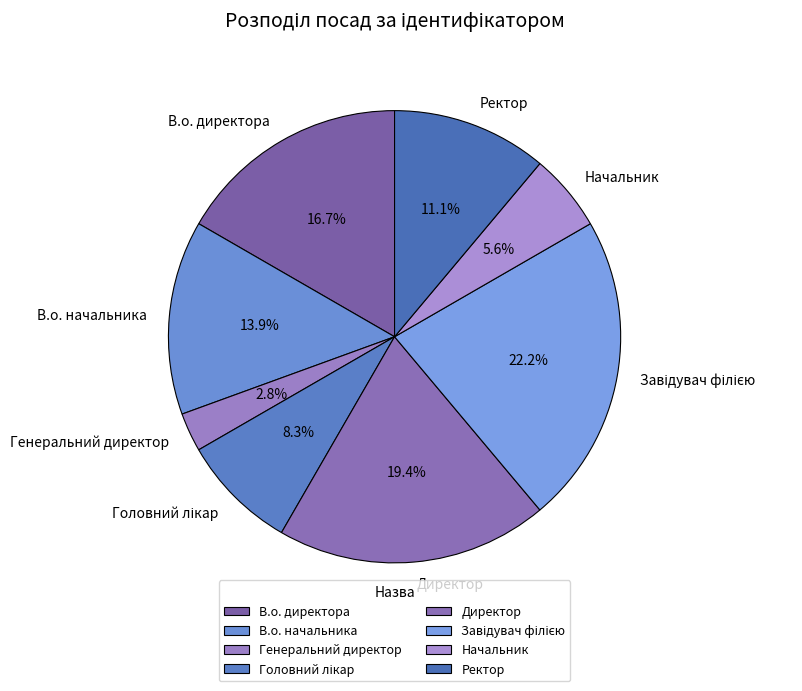

To the nearest percent, what is the average slice percentage?

12%